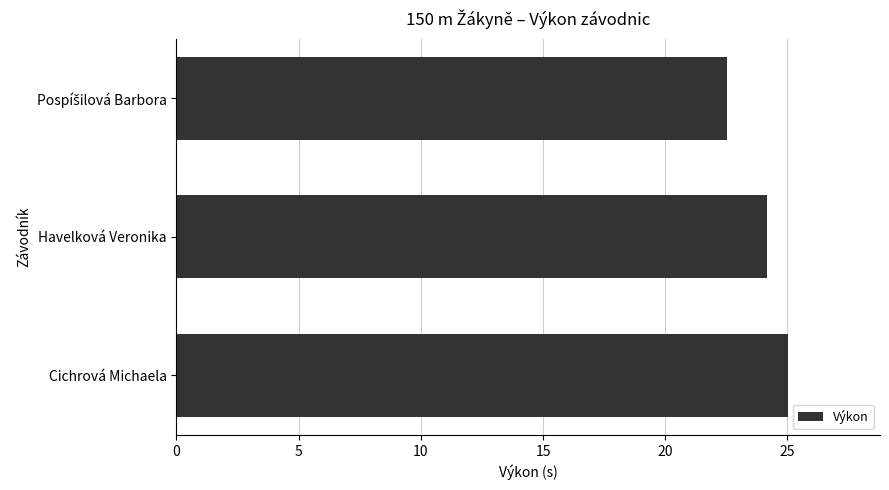

Reading top to bottom, what are all the values shown in this chart?

22.5	24.2	25.0